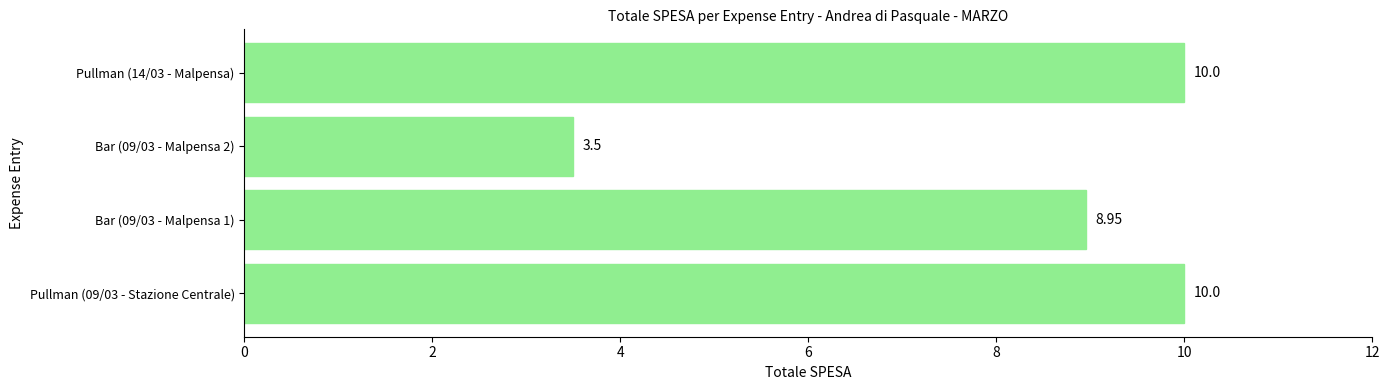

Between Bar (09/03 - Malpensa 2) and Pullman (14/03 - Malpensa), which is larger?

Pullman (14/03 - Malpensa)